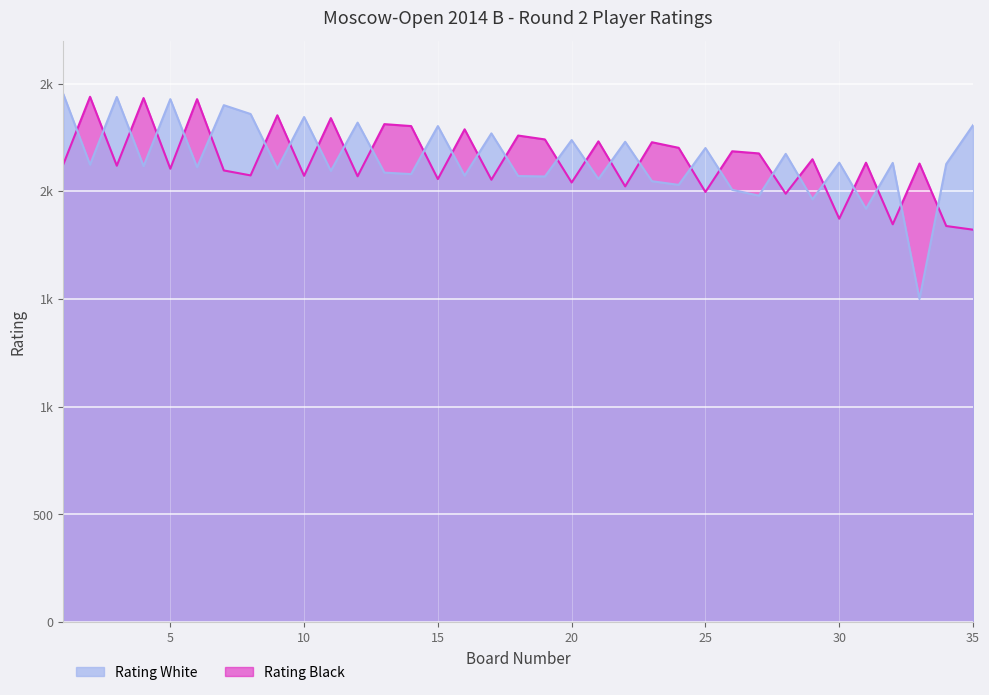

List the labels in order of value, smallest first.

35, 34, 32, 30, 28, 25, 22, 20, 17, 15, 12, 10, 8, 7, 5, 3, 1, 33, 31, 29, 27, 26, 24, 23, 21, 19, 18, 16, 14, 13, 11, 9, 6, 4, 2